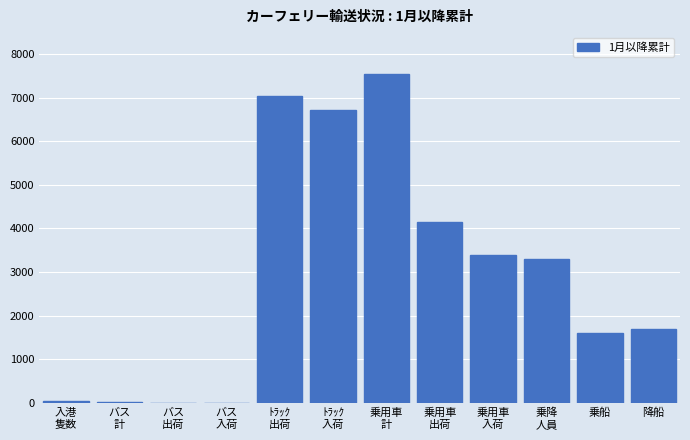

True or false: the data shows 1605 at 乗船.

True